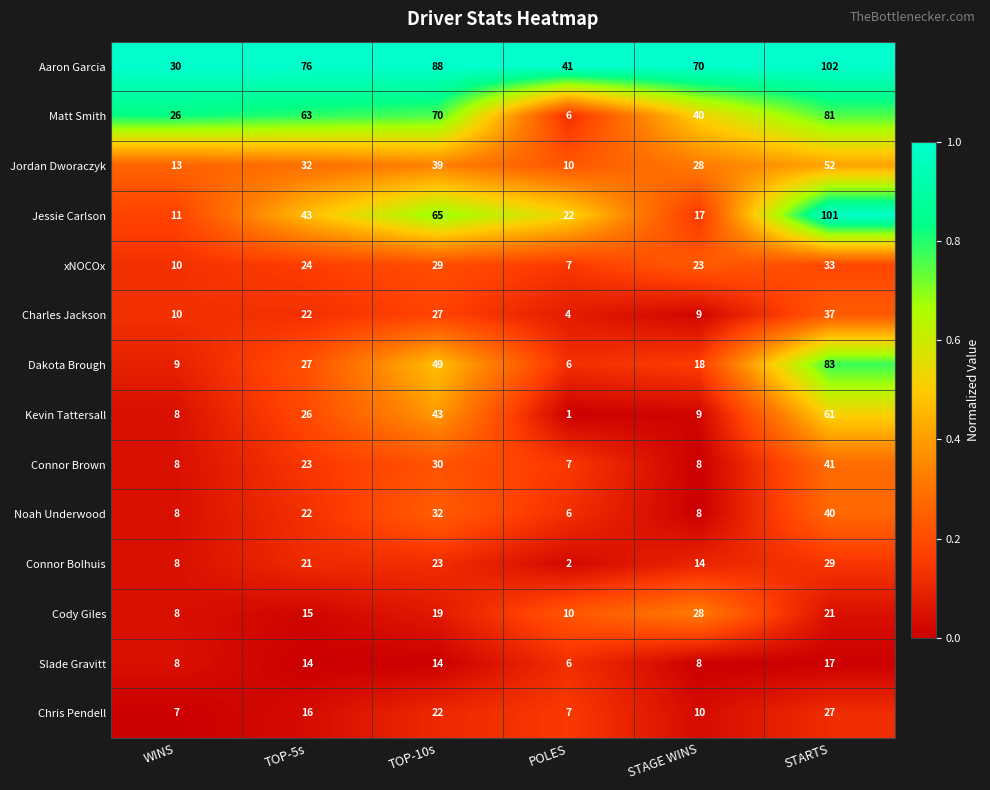

Which category has the lowest value across all series?

POLES